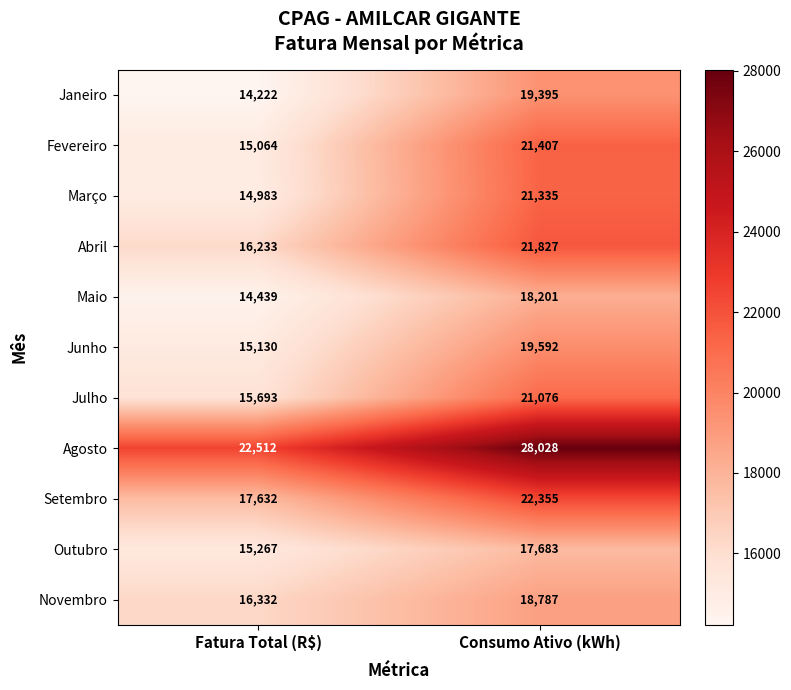

Reading right to left, list all the values displayed in this chart.

Janeiro: 19395	14222
Fevereiro: 21407	15064
Março: 21335	14983
Abril: 21827	16233
Maio: 18201	14439
Junho: 19592	15130
Julho: 21076	15693
Agosto: 28028	22512
Setembro: 22355	17632
Outubro: 17683	15267
Novembro: 18787	16332